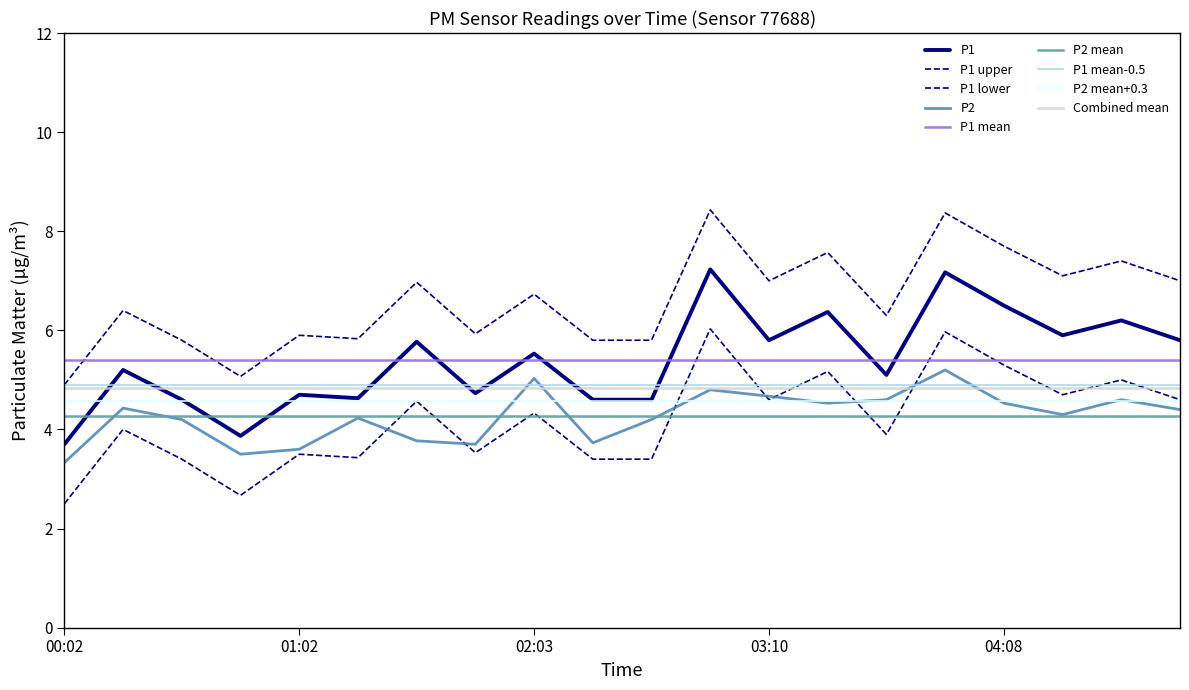

What is the sum of all P1 values?

108.0